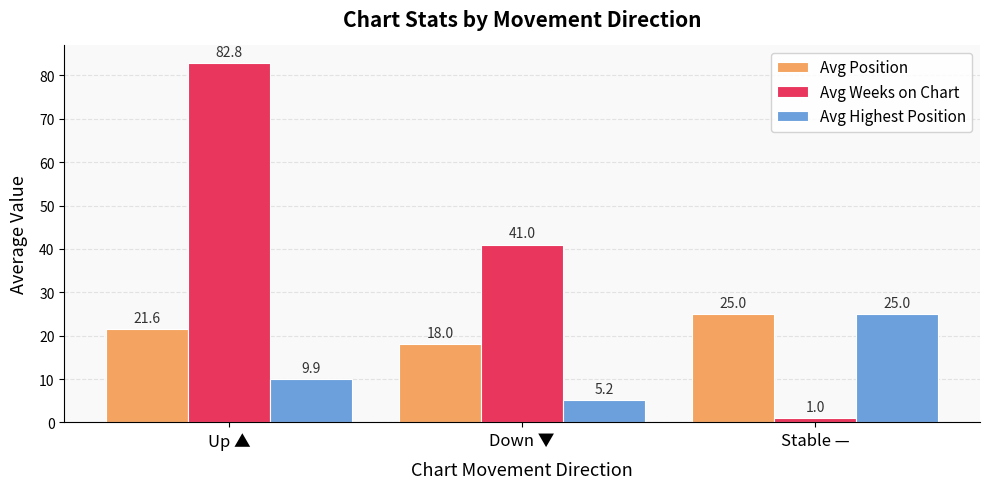

What is the difference between the second highest and minimum values in the Avg Weeks on Chart series?

40.0